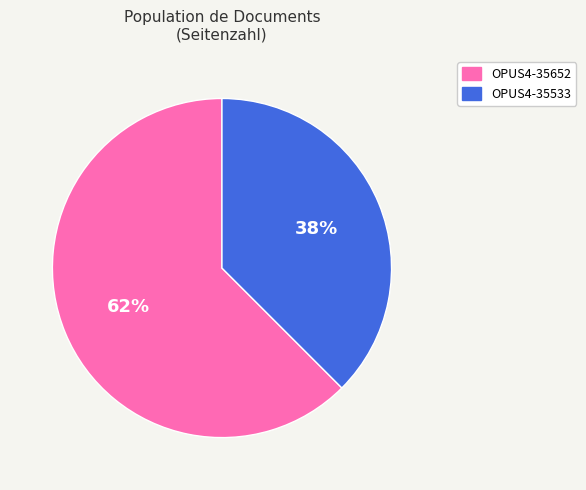

Which slice is the smallest?

OPUS4-35533